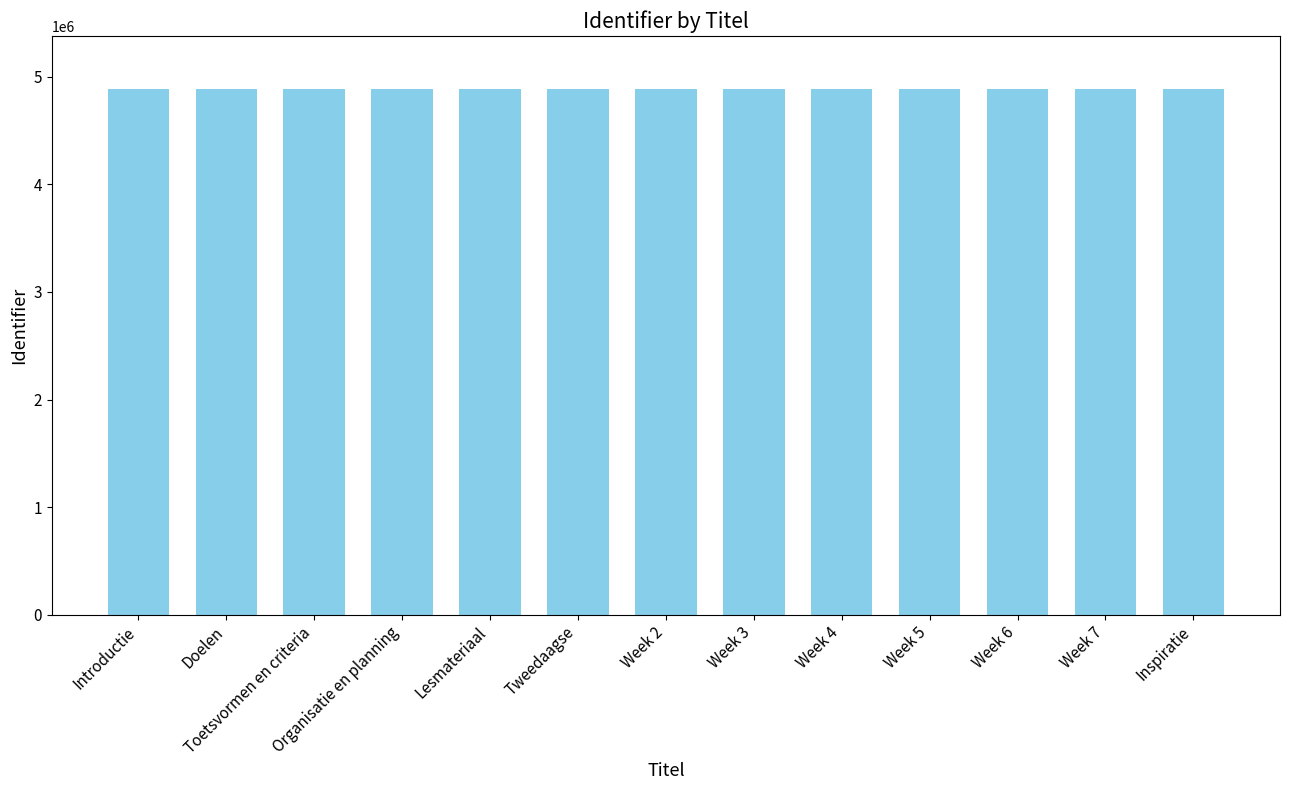

Count the number of data series in this chart.

1